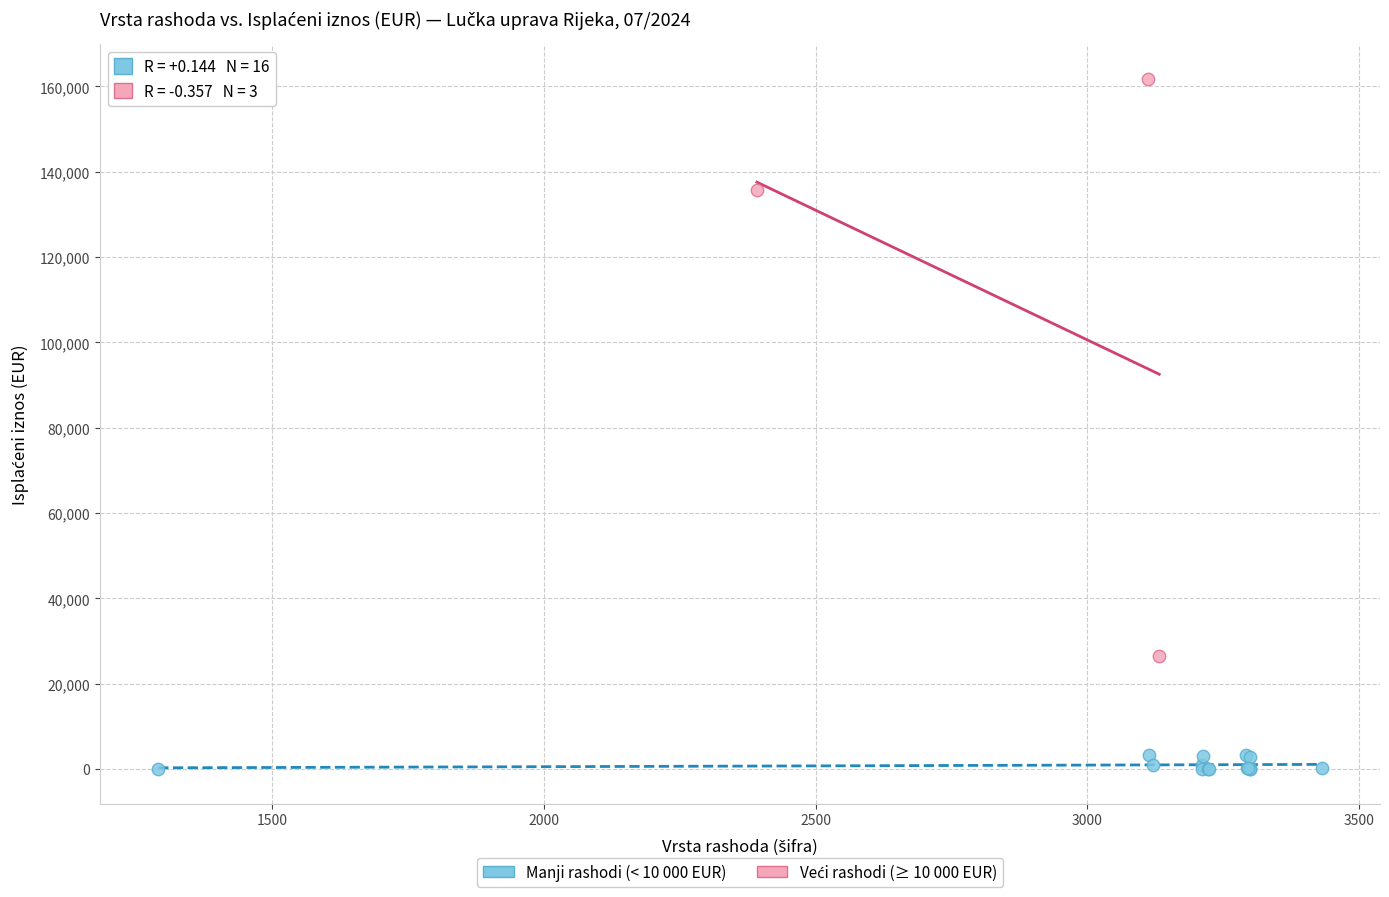

Which series contains the lowest Y value?

Manji rashodi (< 10 000 EUR)